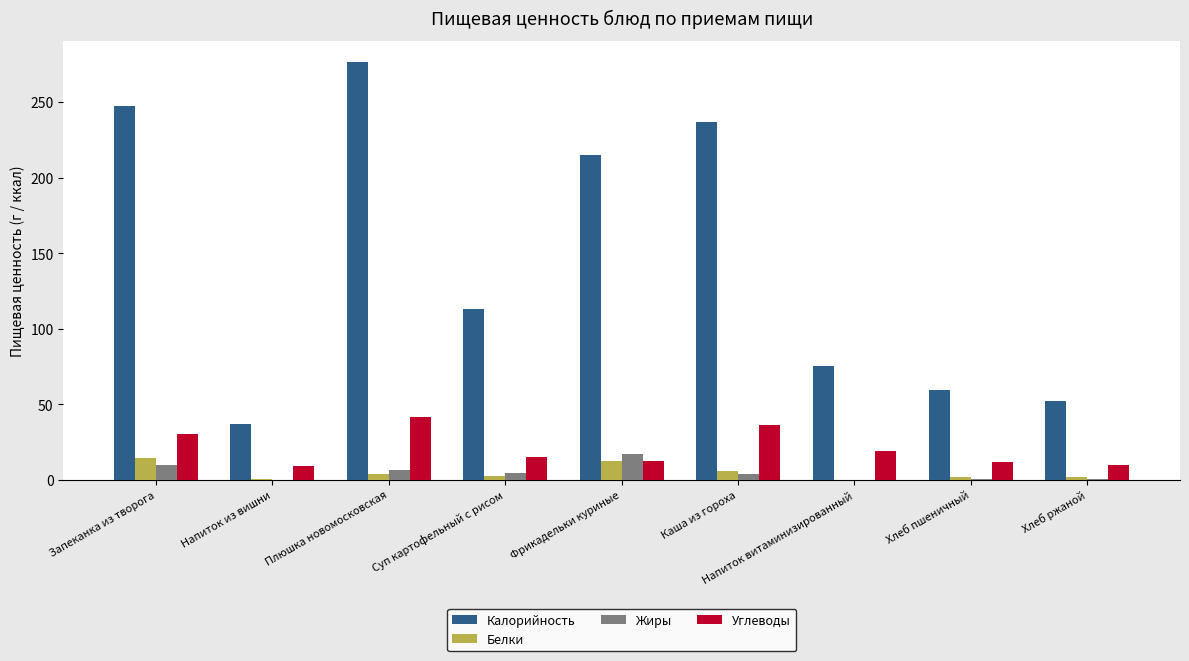

At which category is the sum across all series the highest?

Плюшка новомосковская